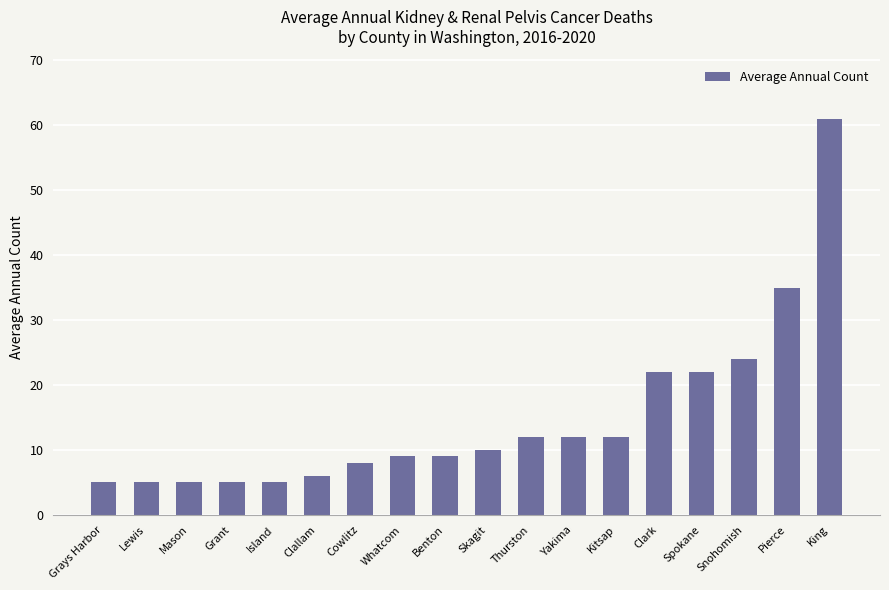

Reading right to left, what are all the values shown in this chart?

King=61	Pierce=35	Snohomish=24	Spokane=22	Clark=22	Kitsap=12	Yakima=12	Thurston=12	Skagit=10	Benton=9	Whatcom=9	Cowlitz=8	Clallam=6	Island=5	Grant=5	Mason=5	Lewis=5	Grays Harbor=5